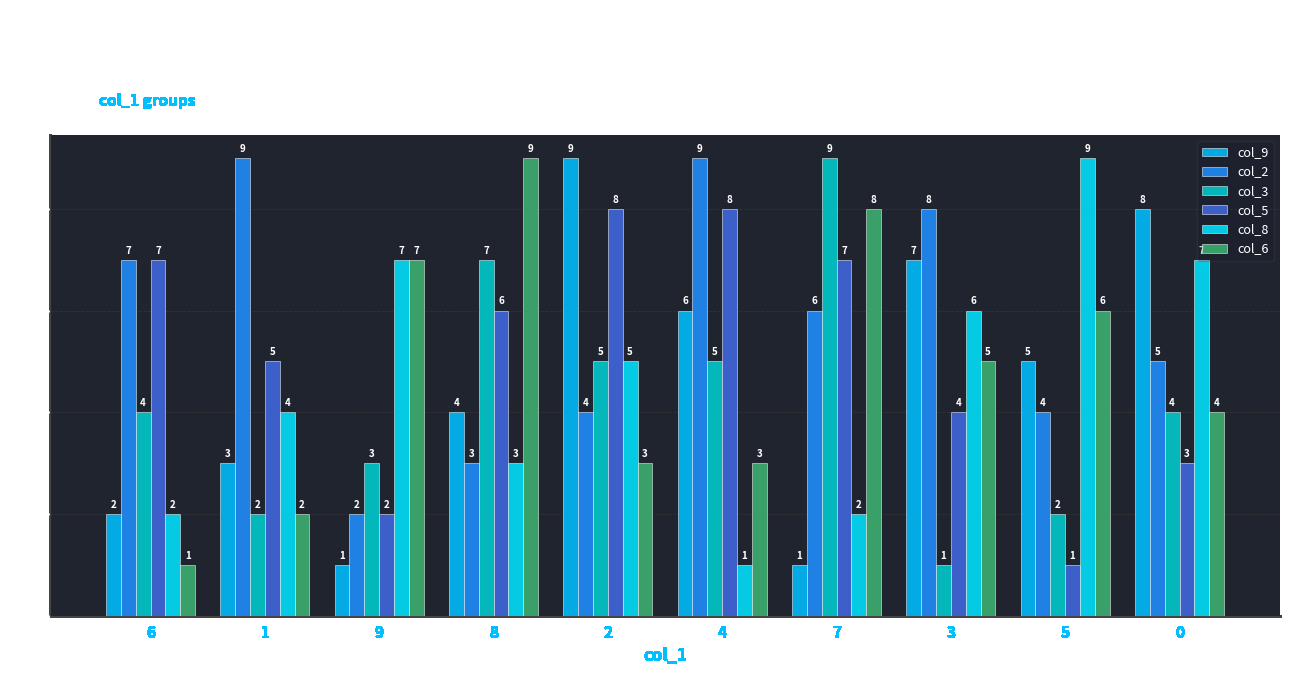

Reading left to right, transcribe all the data shown in this chart.

col_9: 6=2	1=3	9=1	8=4	2=9	4=6	7=1	3=7	5=5	0=8
col_2: 6=7	1=9	9=2	8=3	2=4	4=9	7=6	3=8	5=4	0=5
col_3: 6=4	1=2	9=3	8=7	2=5	4=5	7=9	3=1	5=2	0=4
col_5: 6=7	1=5	9=2	8=6	2=8	4=8	7=7	3=4	5=1	0=3
col_8: 6=2	1=4	9=7	8=3	2=5	4=1	7=2	3=6	5=9	0=7
col_6: 6=1	1=2	9=7	8=9	2=3	4=3	7=8	3=5	5=6	0=4